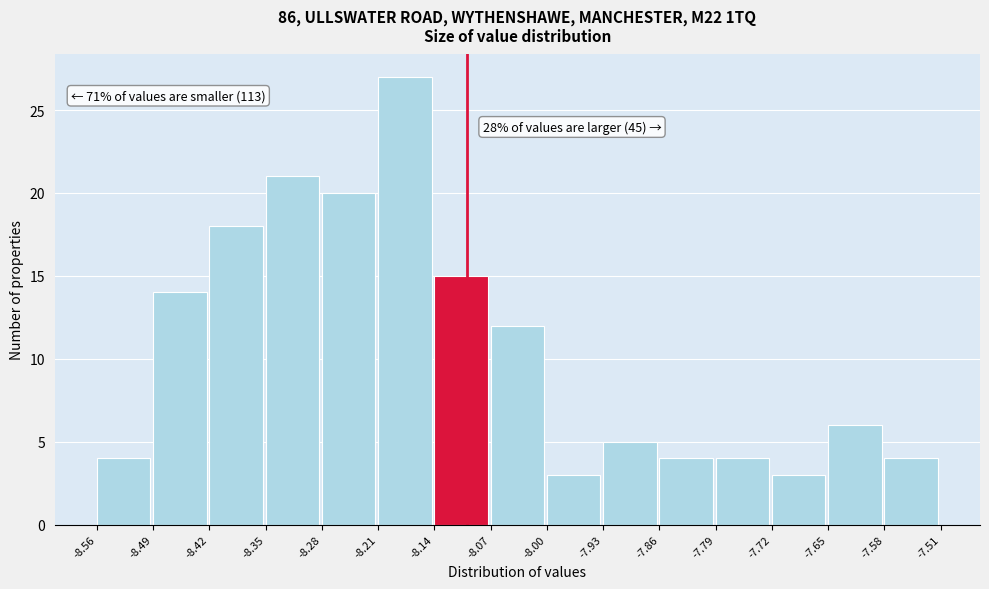

Over which range of the x-axis is the bar tallest?

-8.21 to -8.14